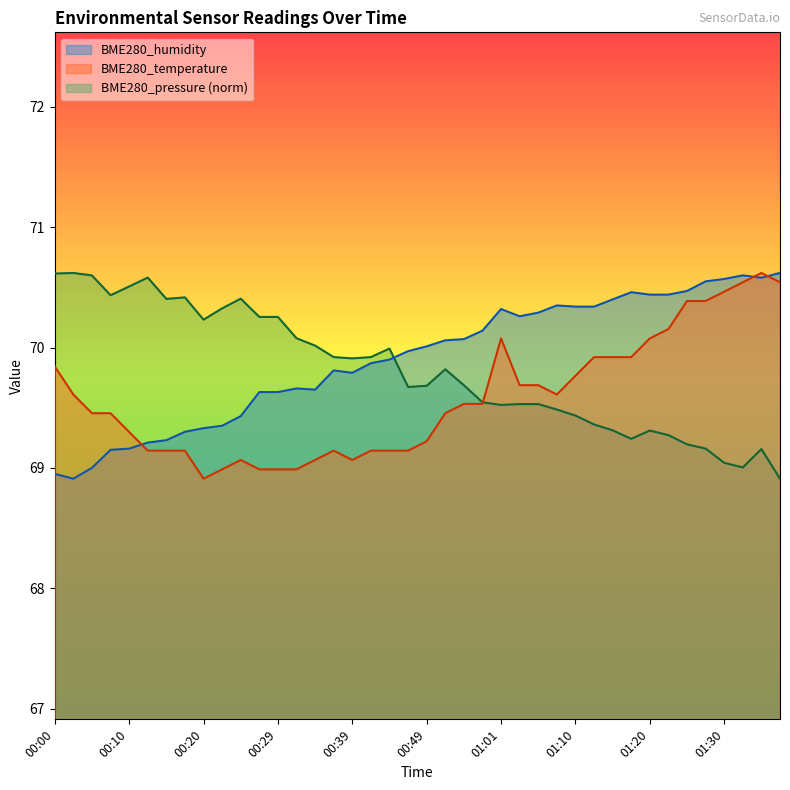

List the series in order of their overall mean, highest first.

BME280_humidity, BME280_pressure (norm), BME280_temperature